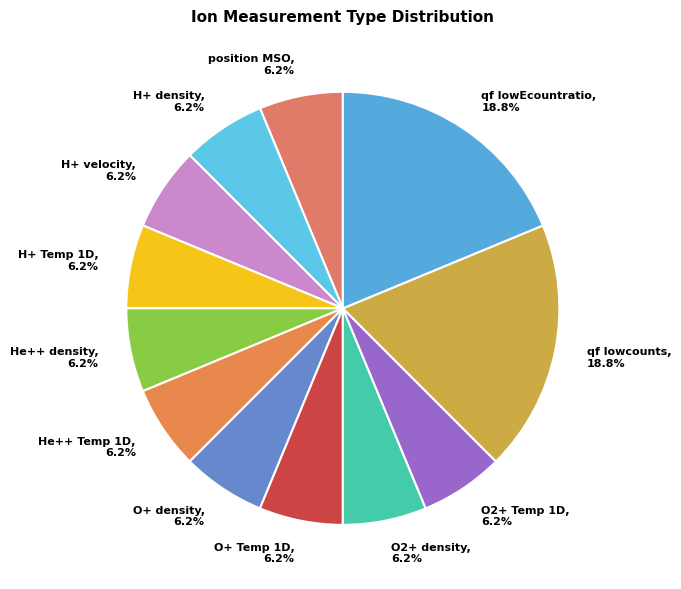

Is H+ Temp 1D the majority of the pie?

No